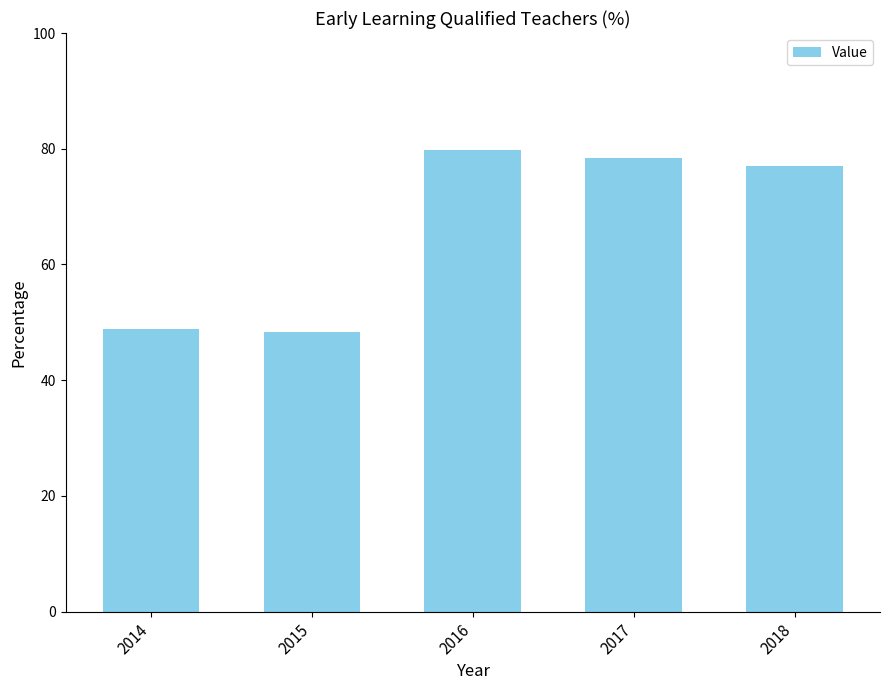

Where is the data nearest to the value 64?

2018